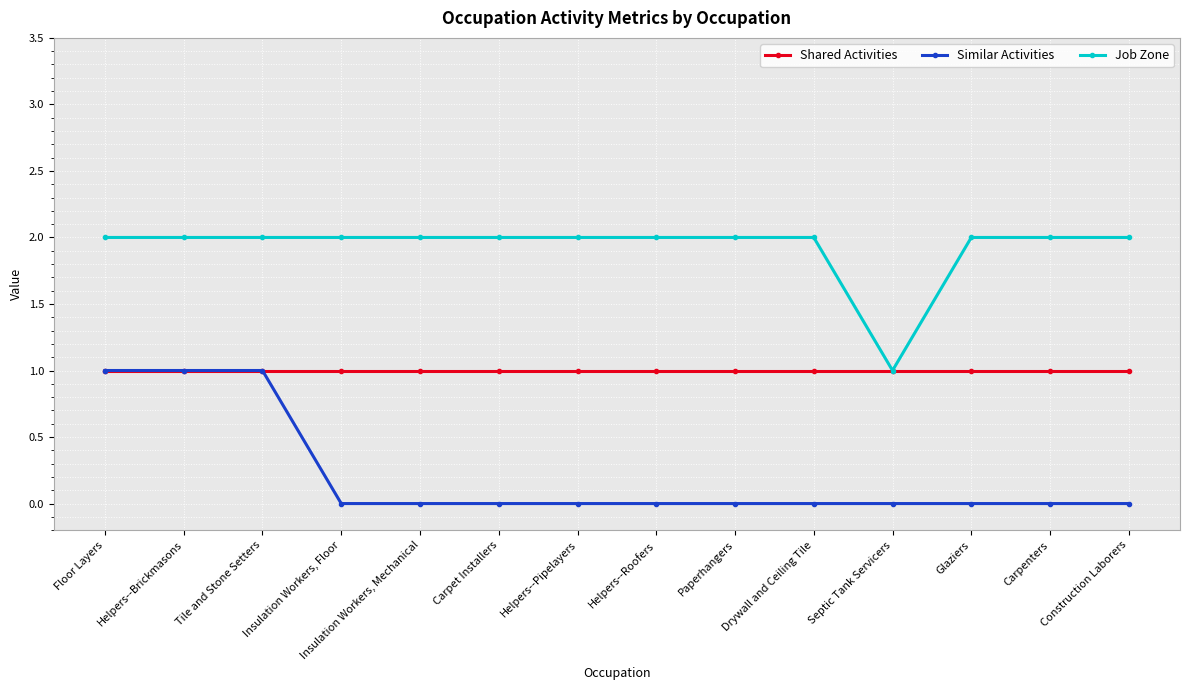

What position from the right is Septic Tank Servicers?

4